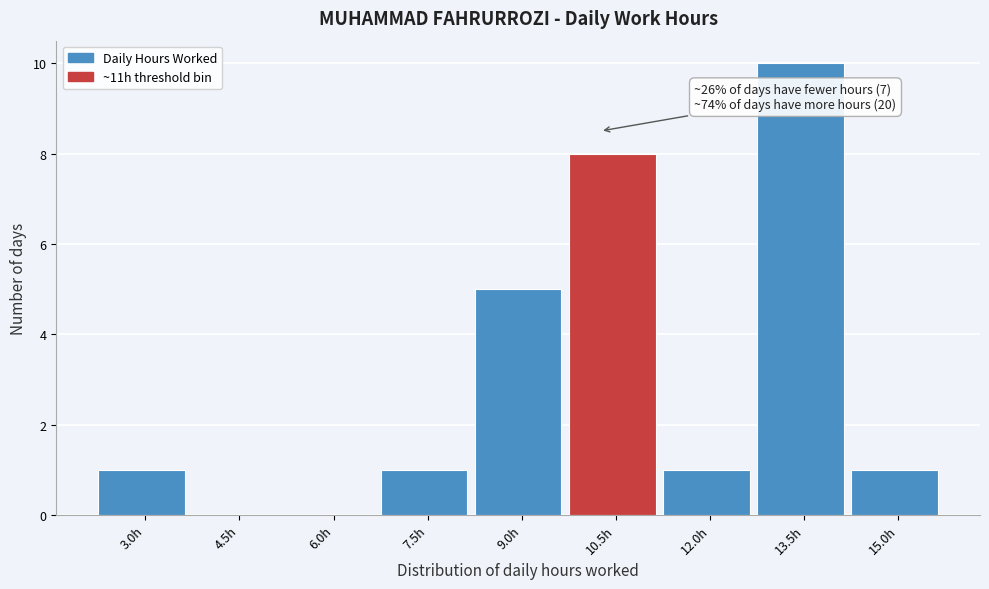

Reading left to right, list all the values displayed in this chart.

3.0h=1	4.5h=0	6.0h=0	7.5h=1	9.0h=5	10.5h=8	12.0h=1	13.5h=10	15.0h=1